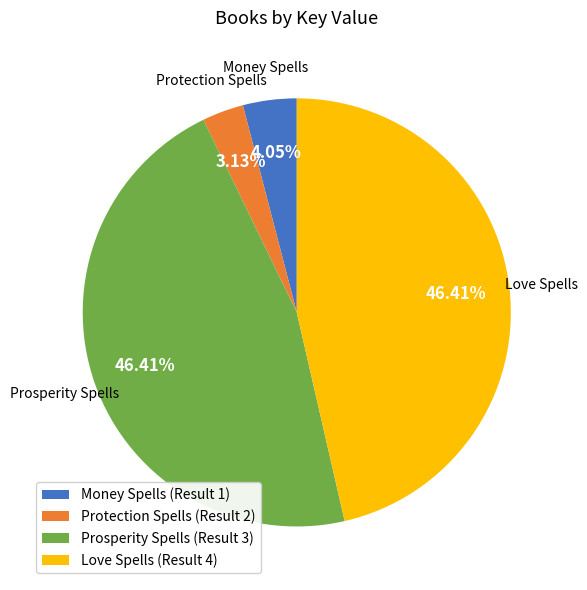

Is the sum of Protection Spells (Result 2) and Prosperity Spells (Result 3) greater than half?

No